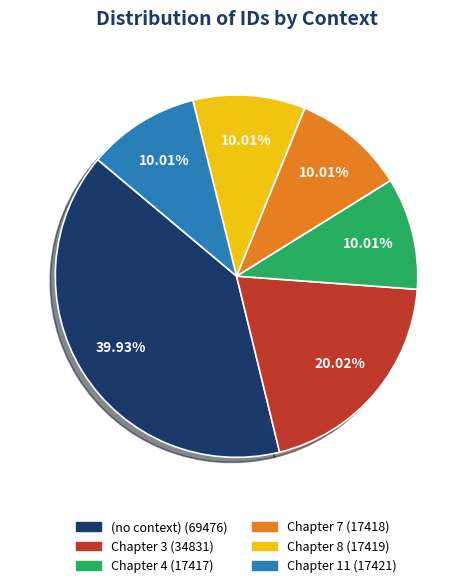

Is there a majority slice in this chart?

No